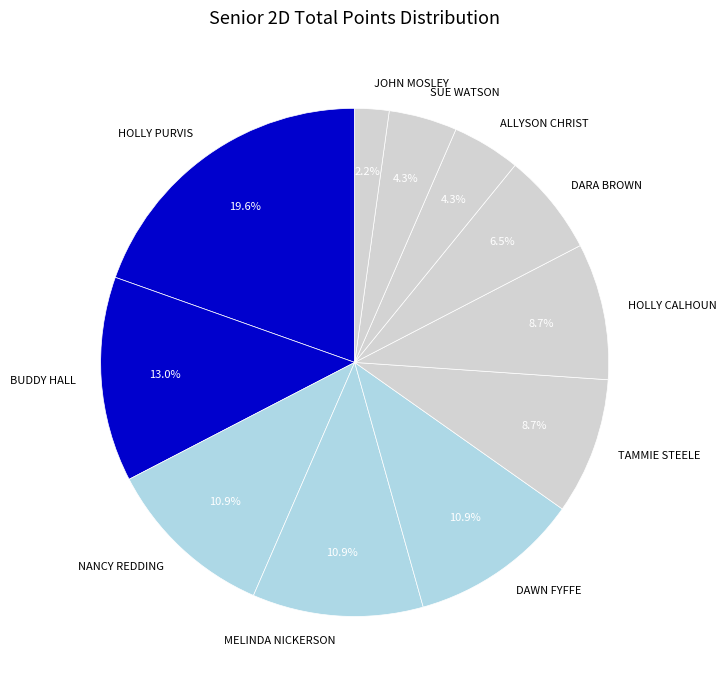

Which slice is the largest?

HOLLY PURVIS